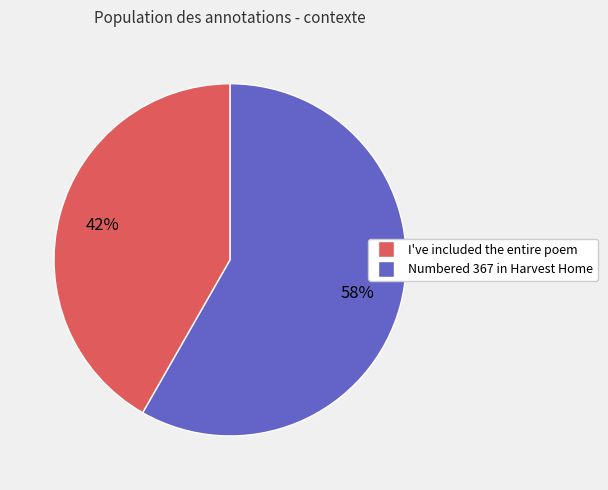

Between I've included the entire poem and Numbered 367 in Harvest Home, which is larger?

Numbered 367 in Harvest Home